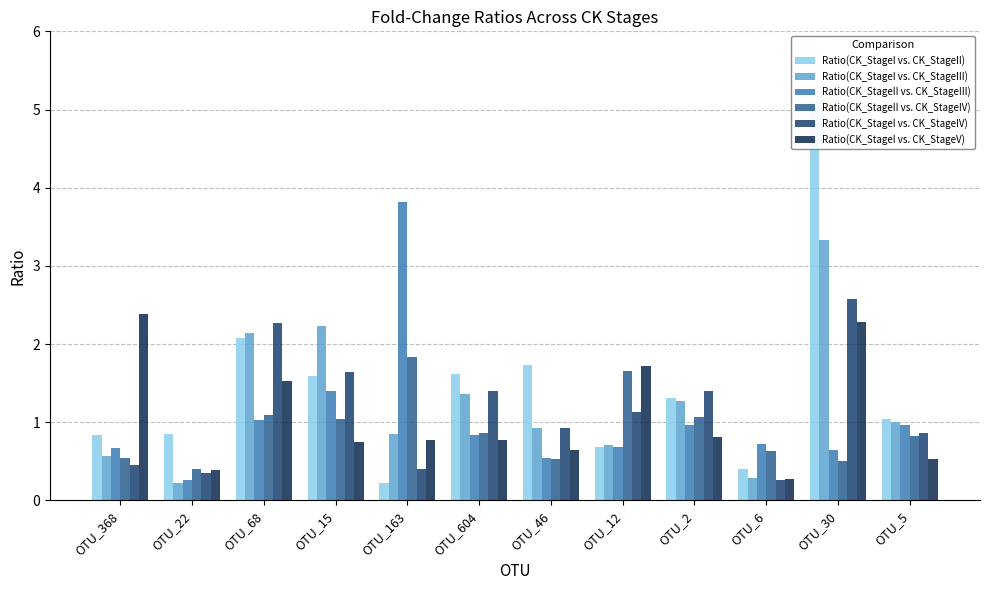

At how many categories does at least one series exceed 3?

2